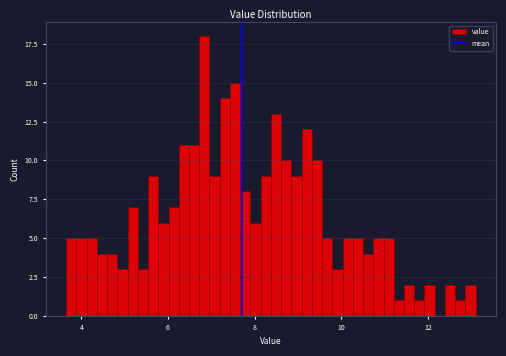

Around what value on the x-axis is the tallest bar? Give the approximate position of its centre, as read against the axis.

6.8